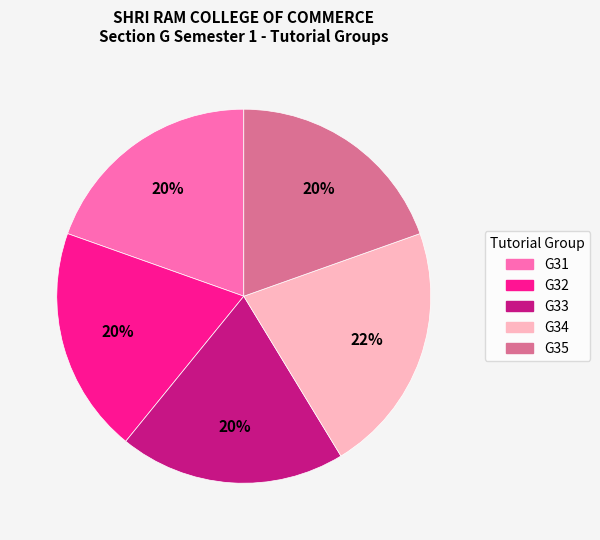

The G33 slice represents 20% of the pie. True or false?

True